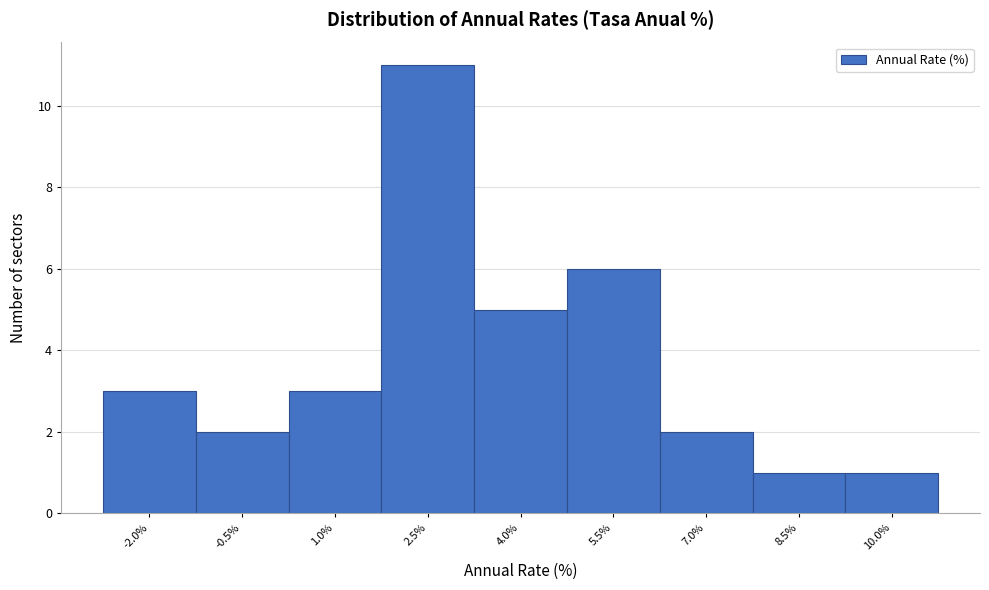

Reading right to left, transcribe all the data shown in this chart.

10.0%=1	8.5%=1	7.0%=2	5.5%=6	4.0%=5	2.5%=11	1.0%=3	-0.5%=2	-2.0%=3